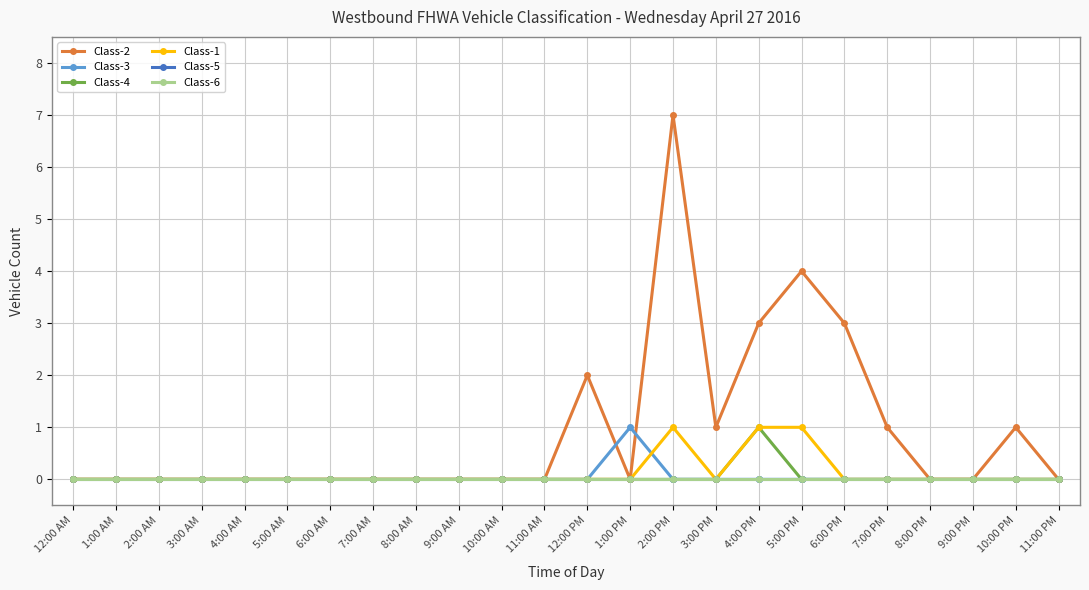

Which category has the highest value across all series?

2:00 PM